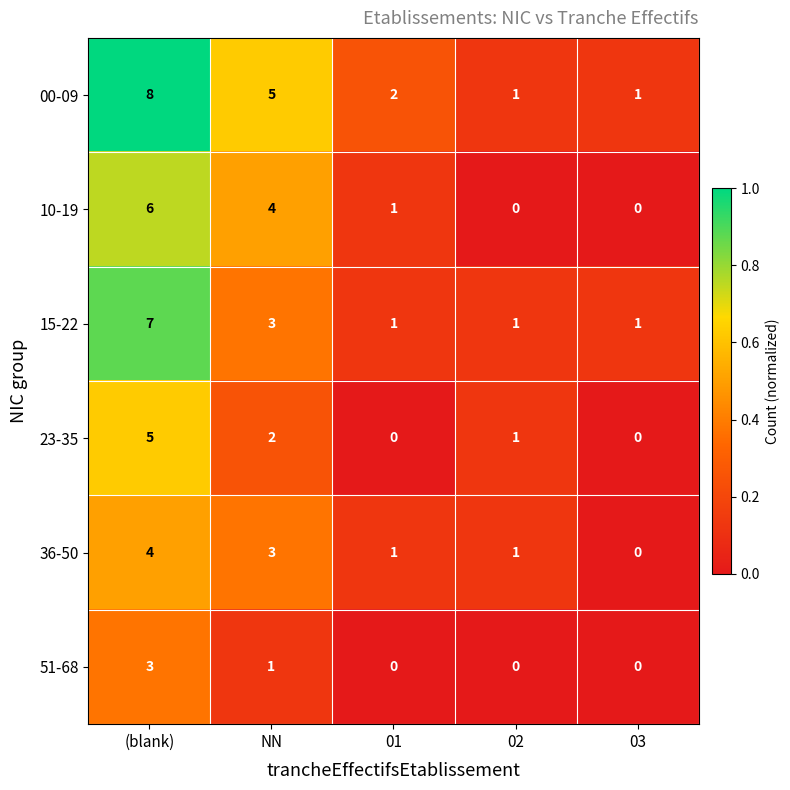

Which series has the largest total across all categories?

00-09